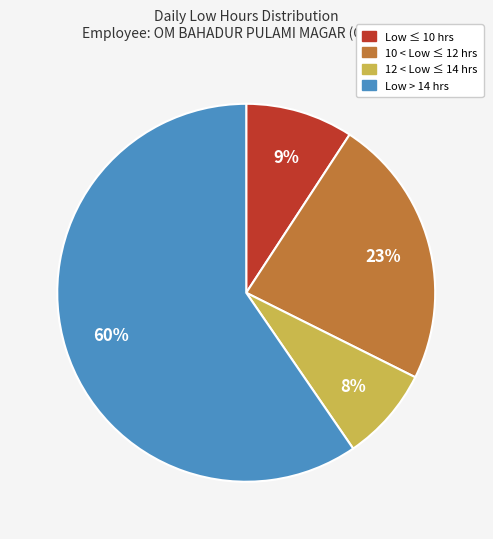

To the nearest percent, what is the average slice percentage?

25%